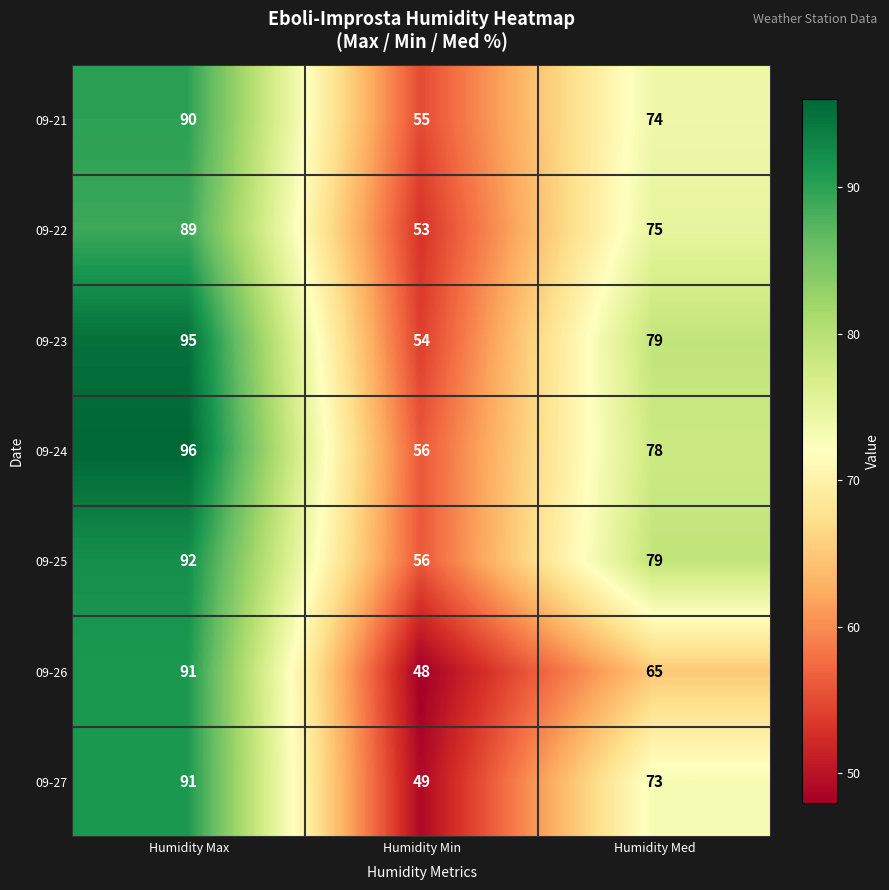

Which series has the widest spread of values?

09-26